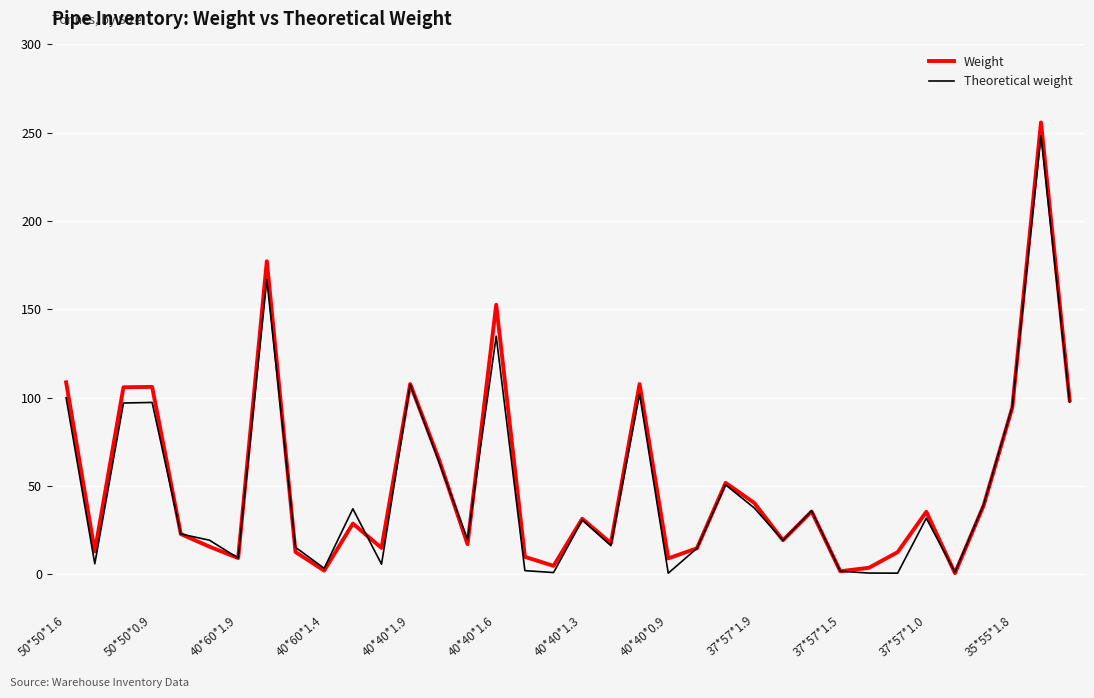

What is the highest value of the Theoretical weight series?

248.3